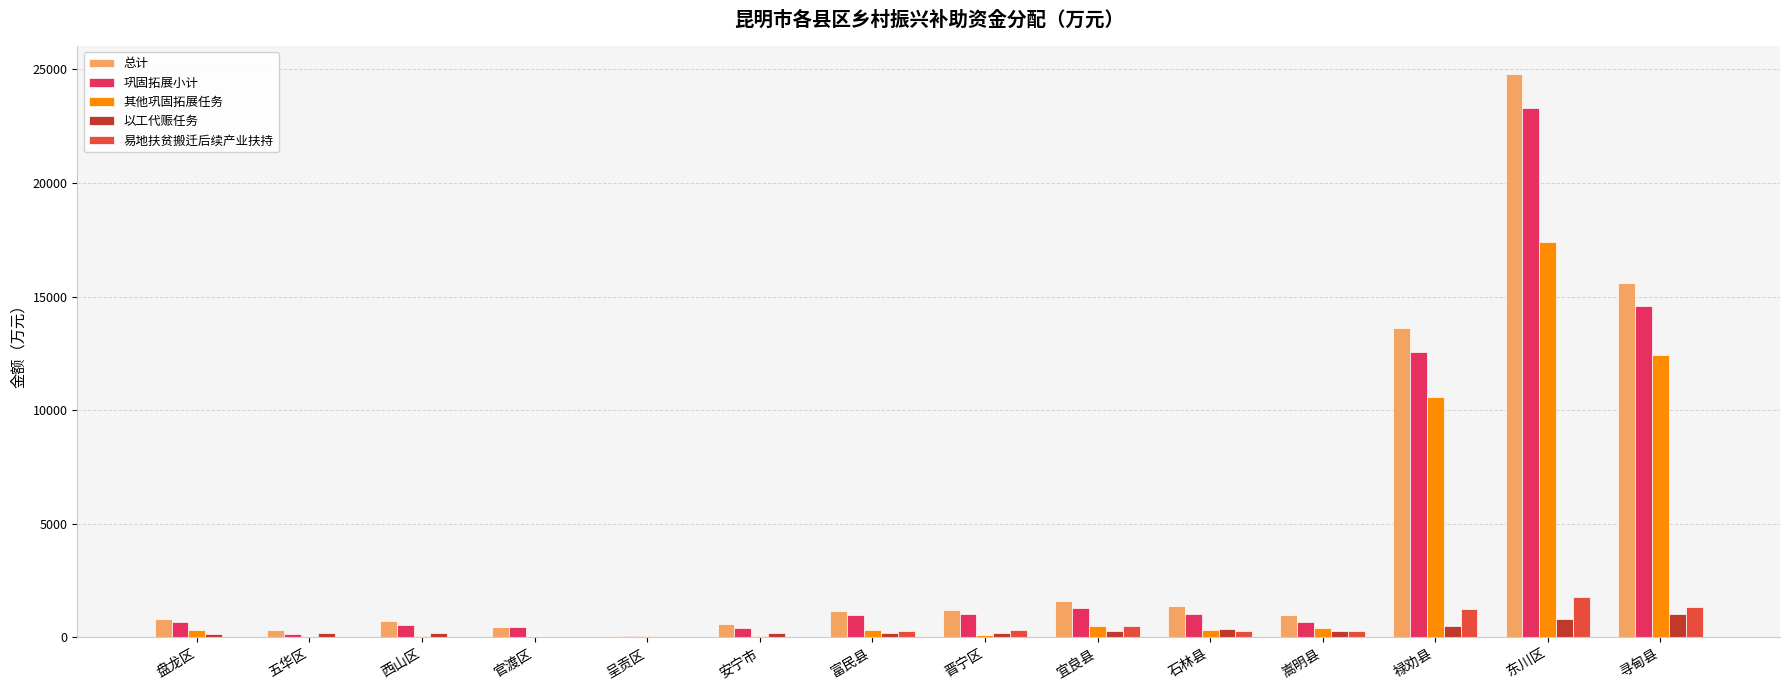

At which category does the chart reach its peak across all series?

东川区